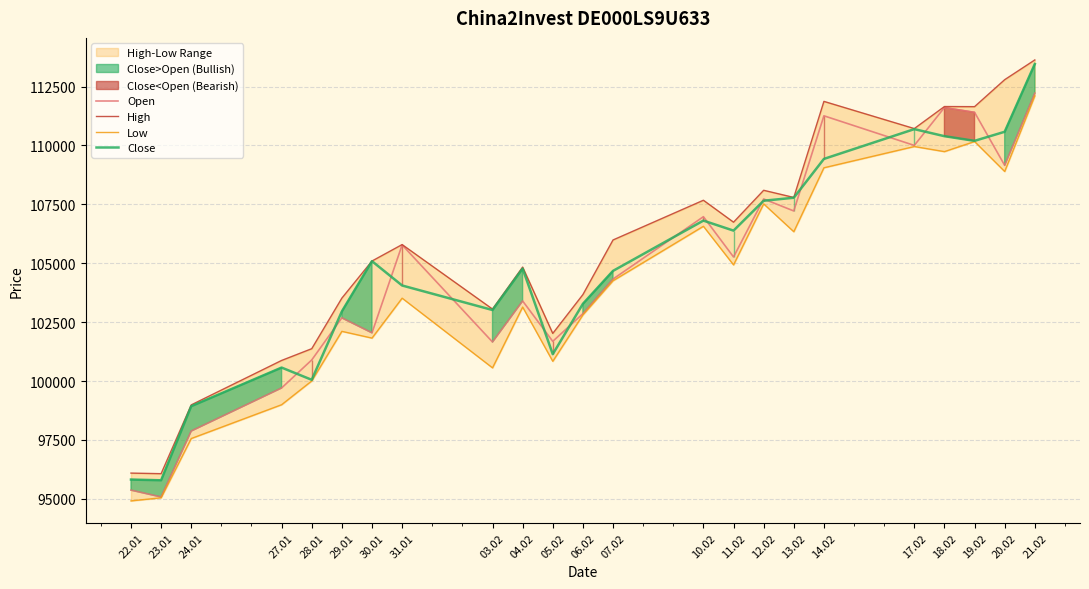

How many interior local peaks does the Low series have?

7